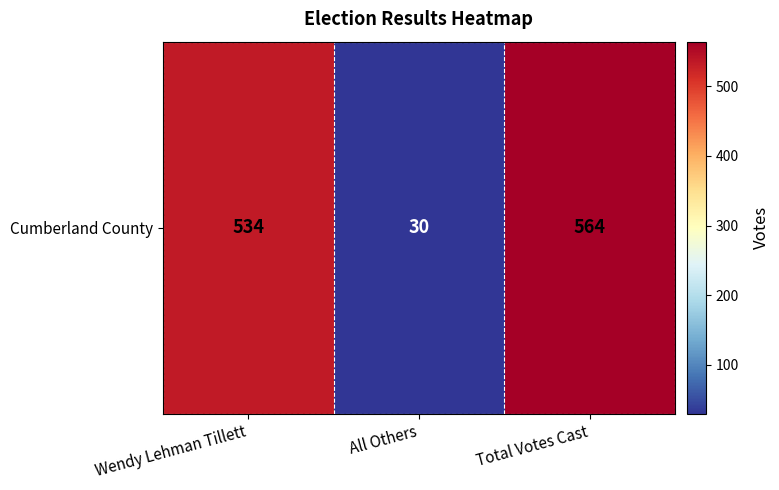

Rank the categories by value from lowest to highest.

All Others, Wendy Lehman Tillett, Total Votes Cast